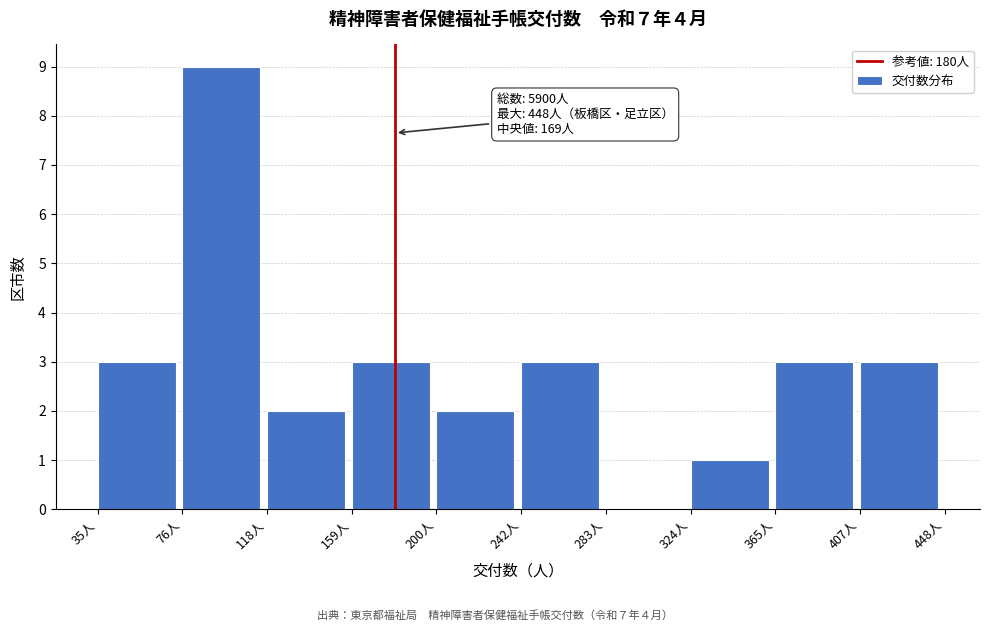

Over which range of the x-axis is the bar tallest?

75 to 120